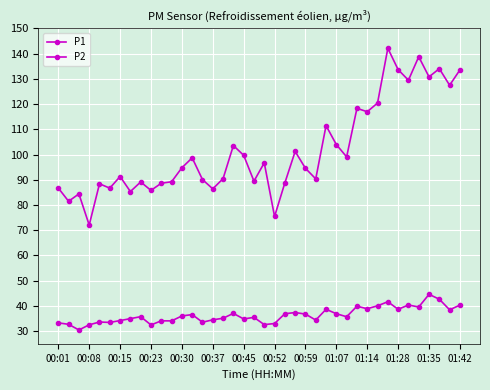

True or false: P2 and P1 cross at least once.

False